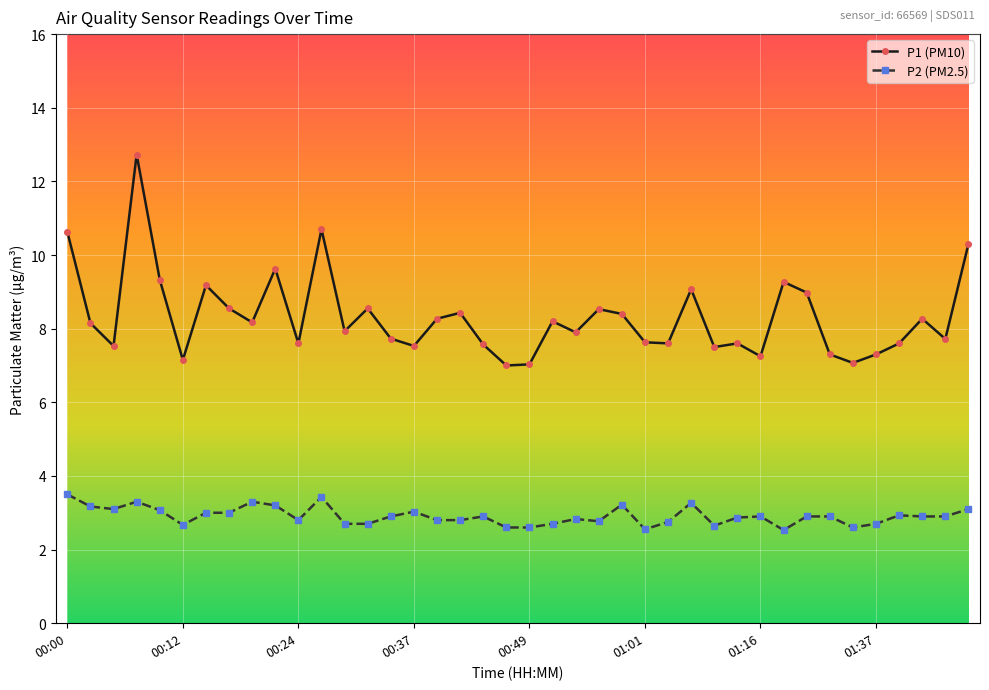

What are all the series names shown in the legend?

P1 (PM10), P2 (PM2.5)